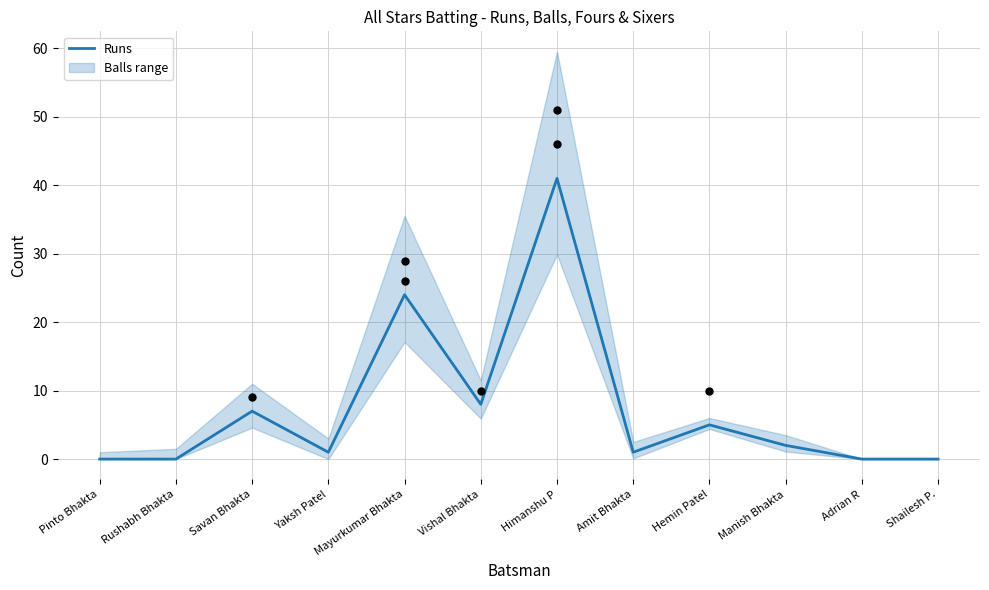

Between Savan Bhakta and Amit Bhakta, which is larger?

Savan Bhakta